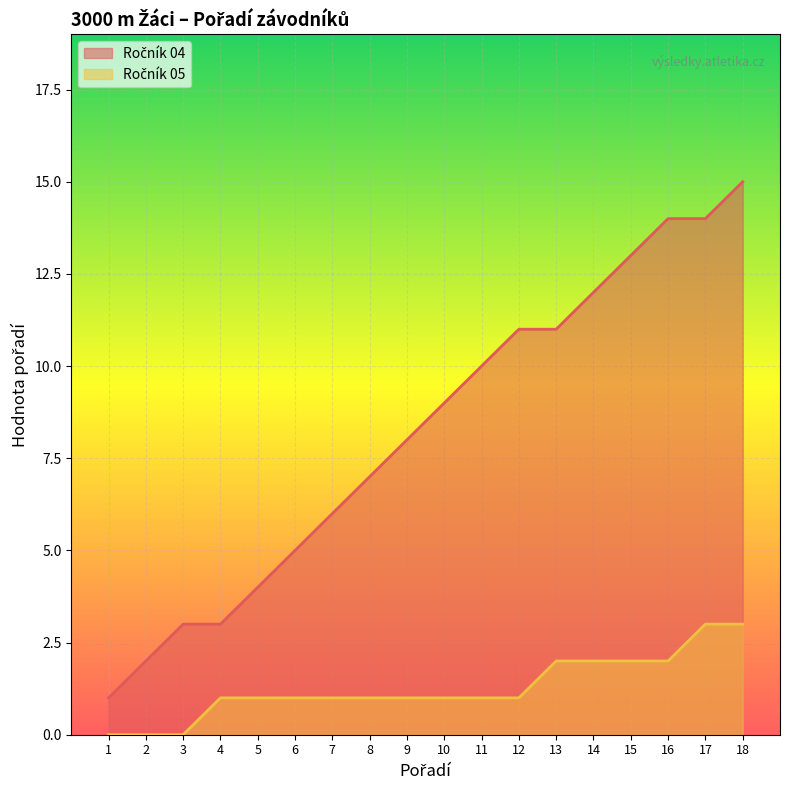

At how many categories does at least one series exceed 2?

16